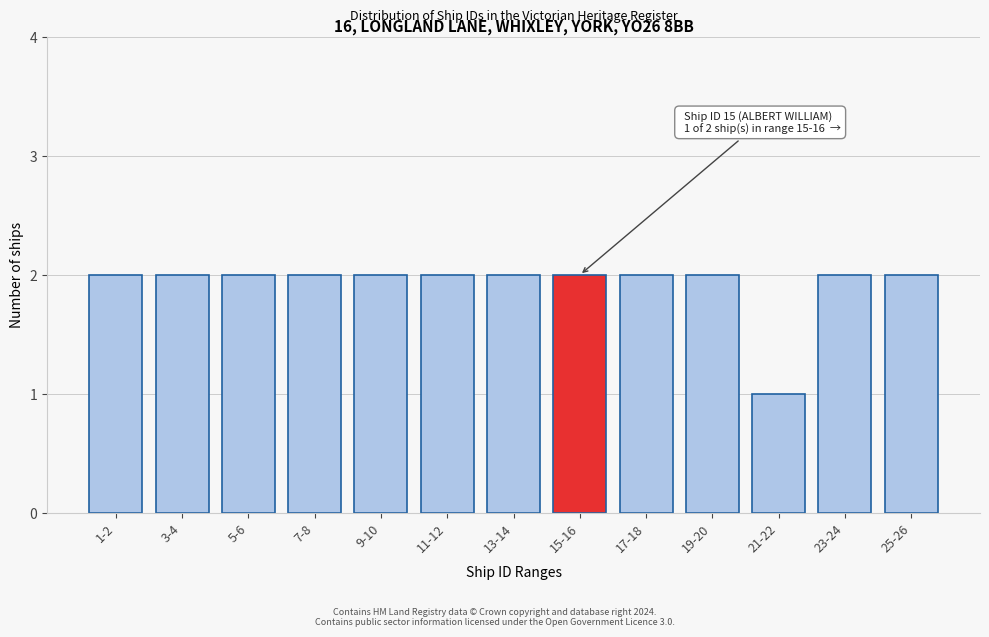

Reading left to right, transcribe all the data shown in this chart.

1-2=2	3-4=2	5-6=2	7-8=2	9-10=2	11-12=2	13-14=2	15-16=2	17-18=2	19-20=2	21-22=1	23-24=2	25-26=2